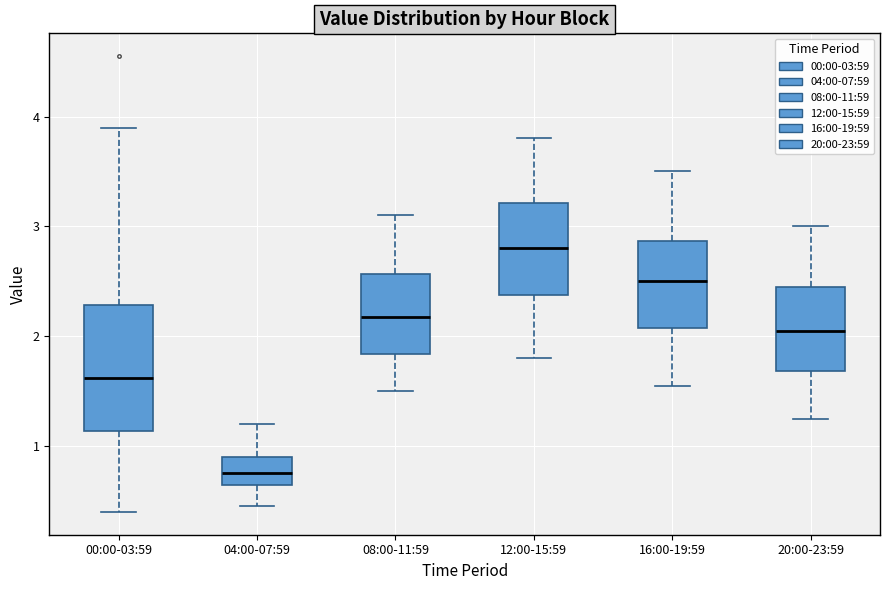

Where is the upper edge of the box for 20:00-23:59 on the y-axis? The values are not printed on the chart, so give them approximately, as read against the axis.

2.5